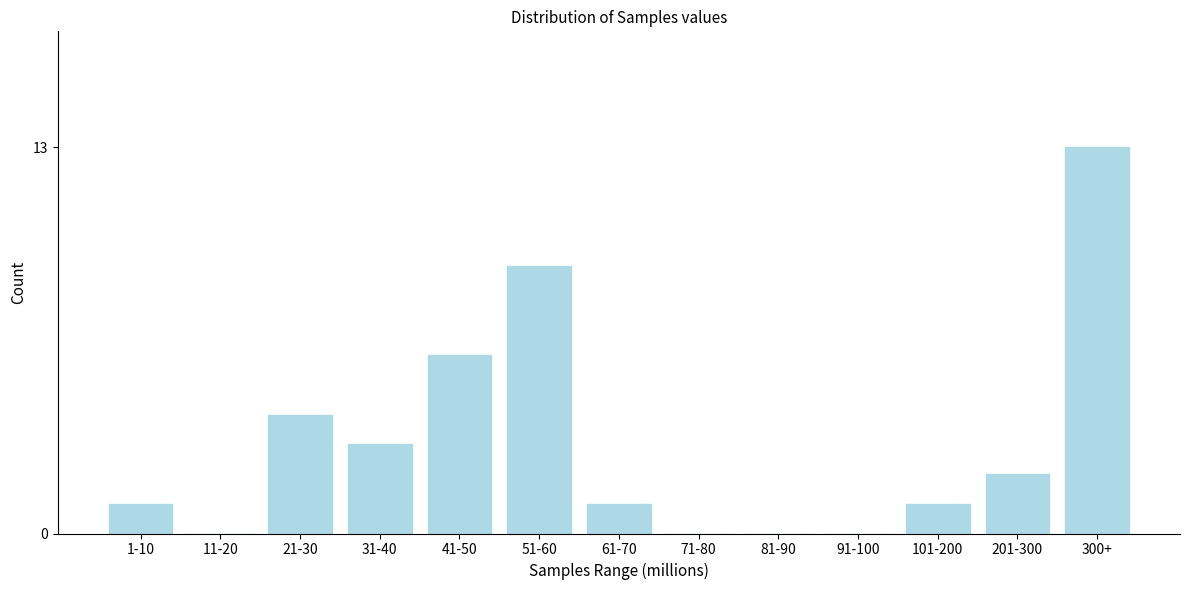

Reading left to right, what are all the values shown in this chart?

1-10=1	11-20=0	21-30=4	31-40=3	41-50=6	51-60=9	61-70=1	71-80=0	81-90=0	91-100=0	101-200=1	201-300=2	300+=13